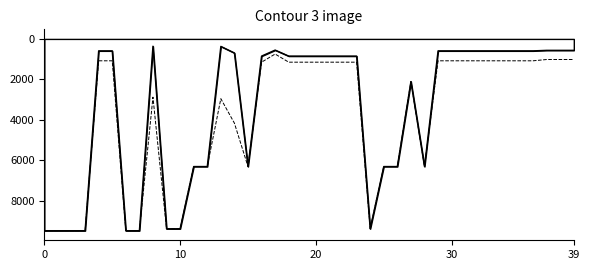

Count the number of data series in this chart.

2